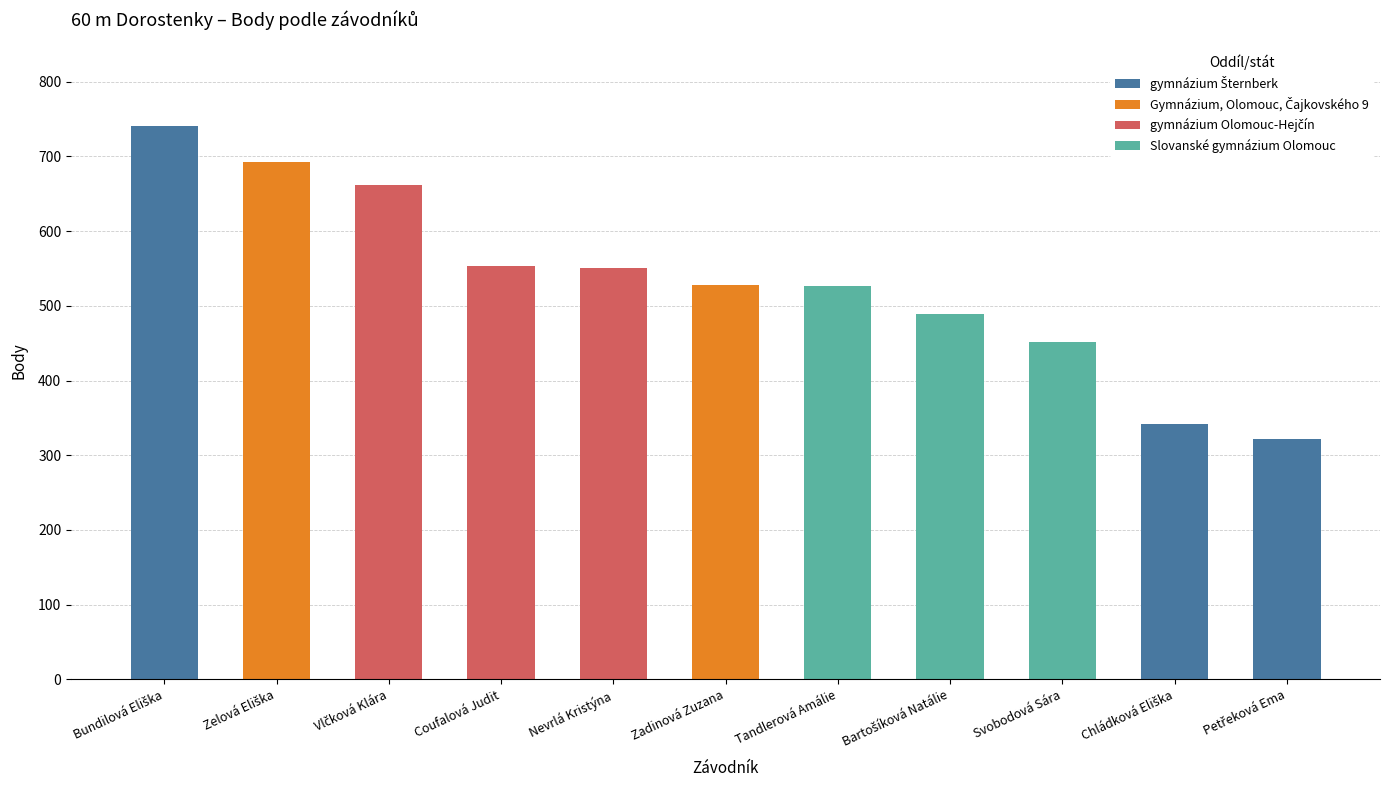

Which series changed the most between Zelová Eliška and Bartošíková Natálie?

Gymnázium, Olomouc, Čajkovského 9